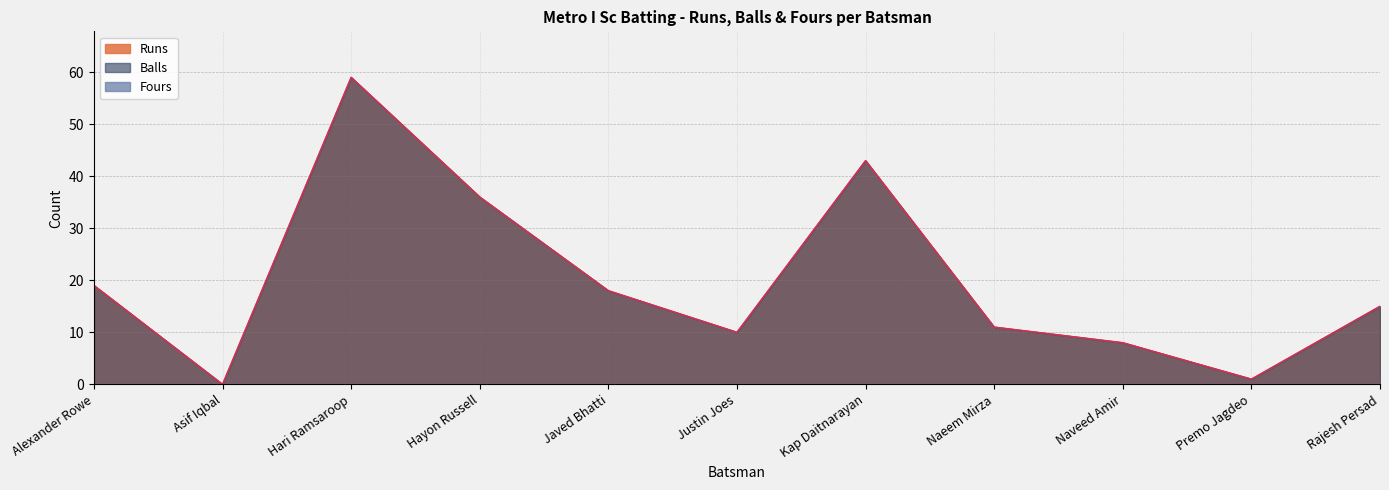

What is the maximum value shown in the chart?

59